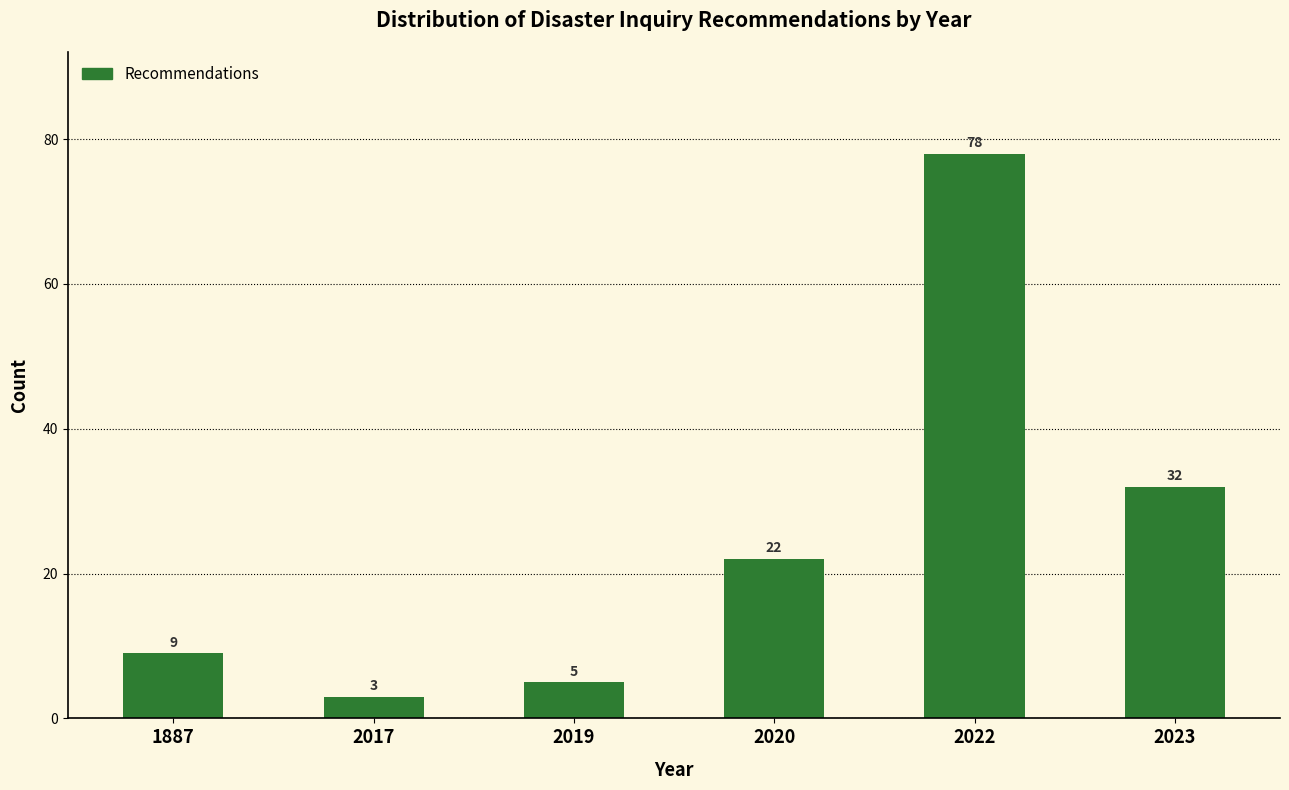

Reading left to right, transcribe all the data shown in this chart.

1887=9	2017=3	2019=5	2020=22	2022=78	2023=32